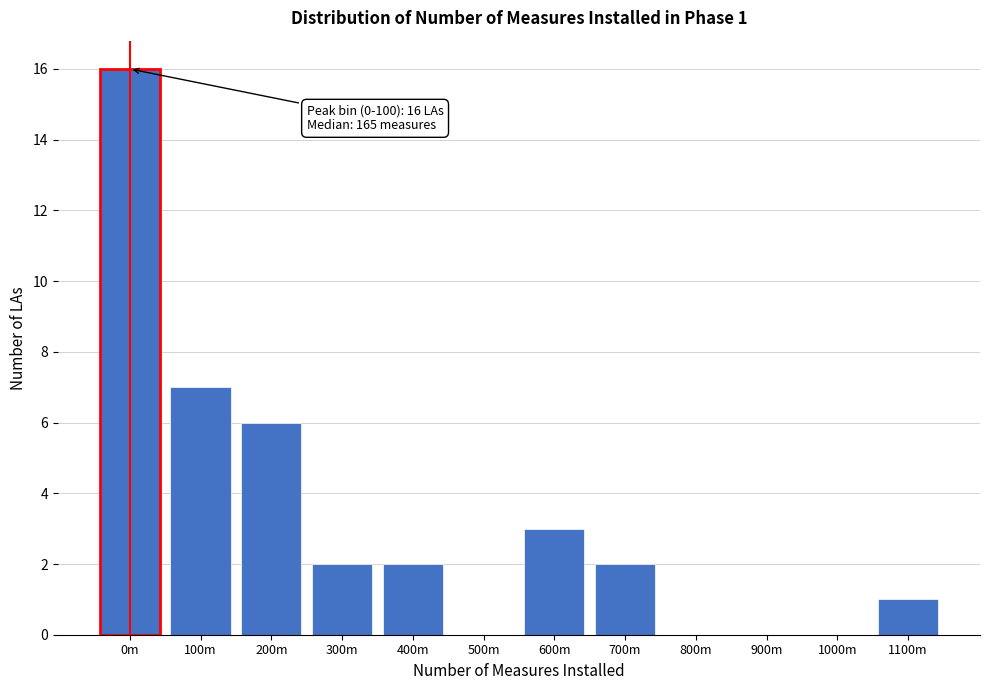

Reading left to right, extract all data points from this chart.

0m=16	100m=7	200m=6	300m=2	400m=2	500m=0	600m=3	700m=2	800m=0	900m=0	1000m=0	1100m=1